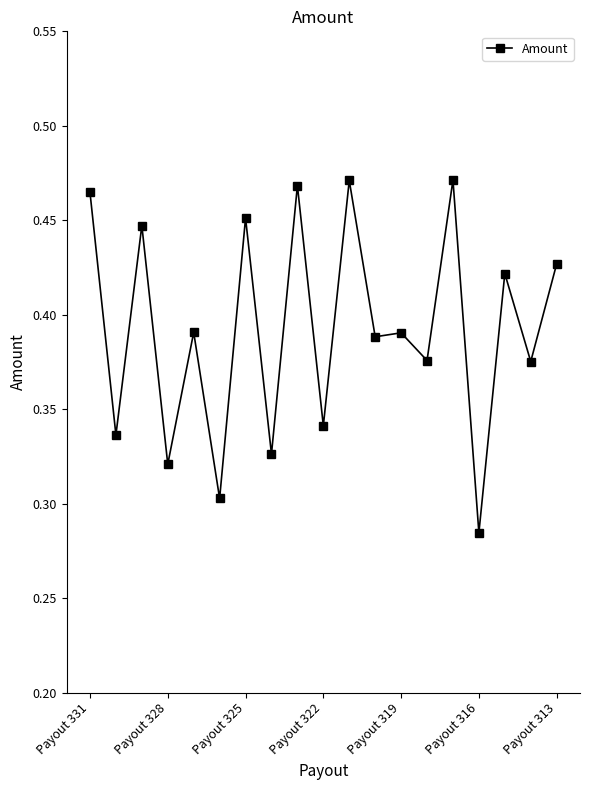

True or false: there are more than 0 points higher than both neighbors.

True